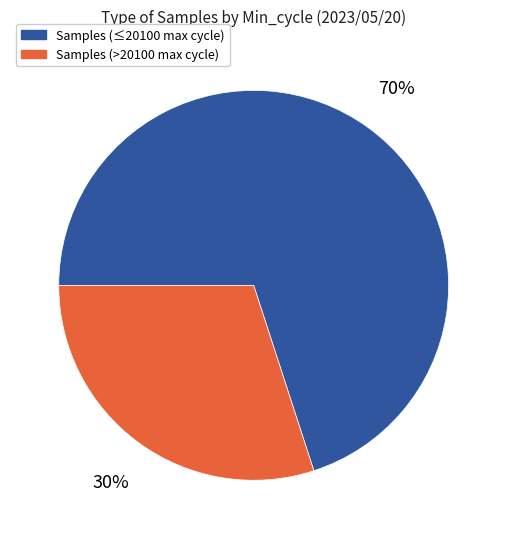

Count the number of slices in the pie.

2